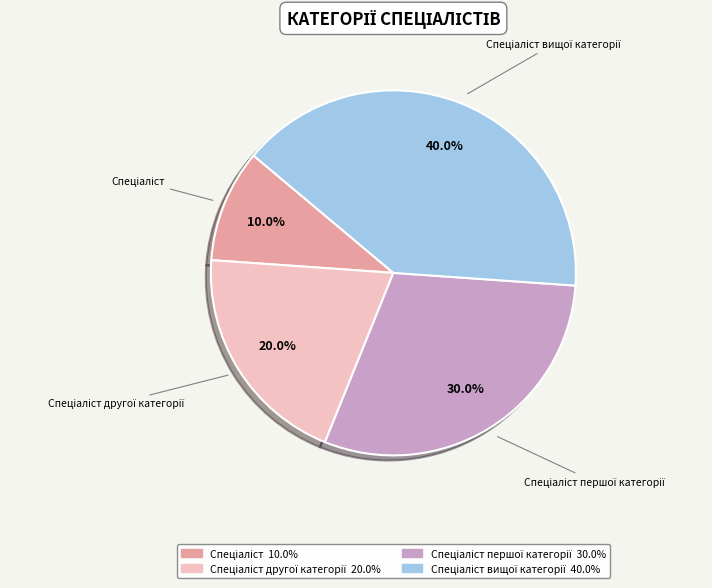

Does any single category account for the majority?

No